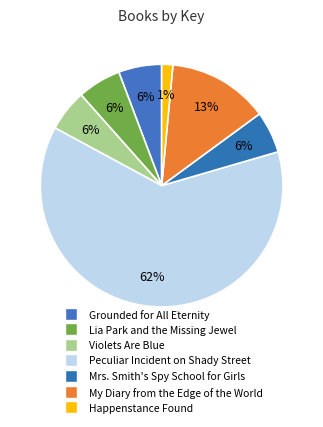

To the nearest percent, what is the combined percentage of Peculiar Incident on Shady Street and Mrs. Smith's Spy School for Girls?

68%